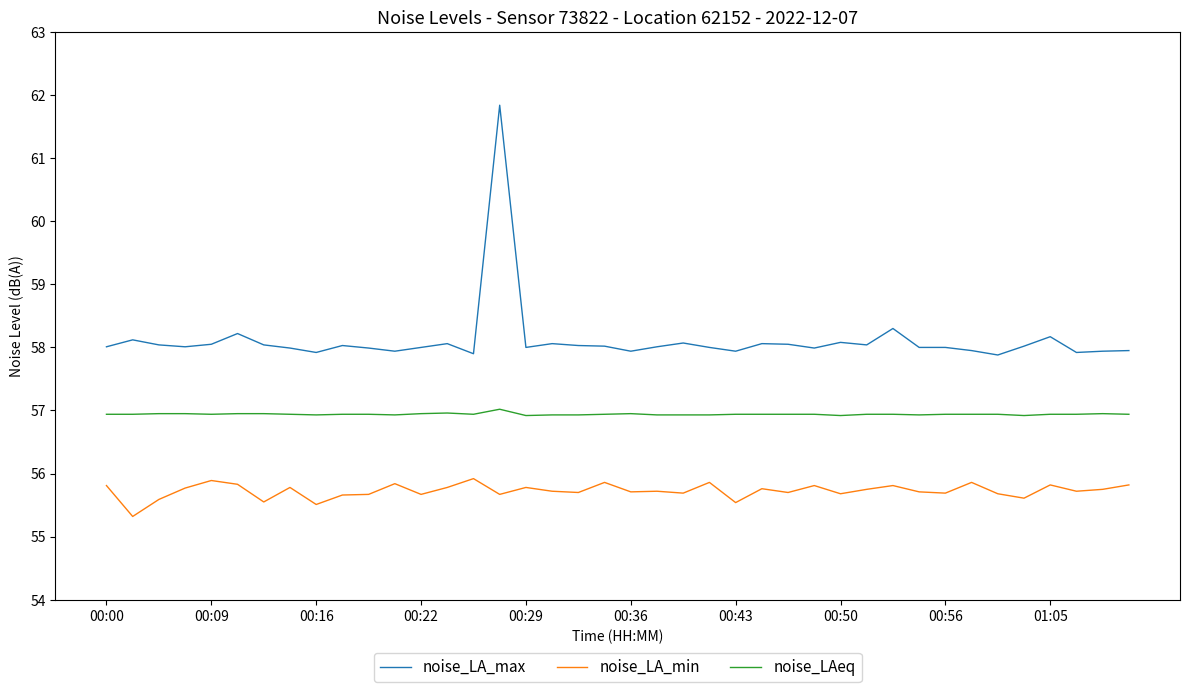

What is the minimum value shown in the chart?

55.3